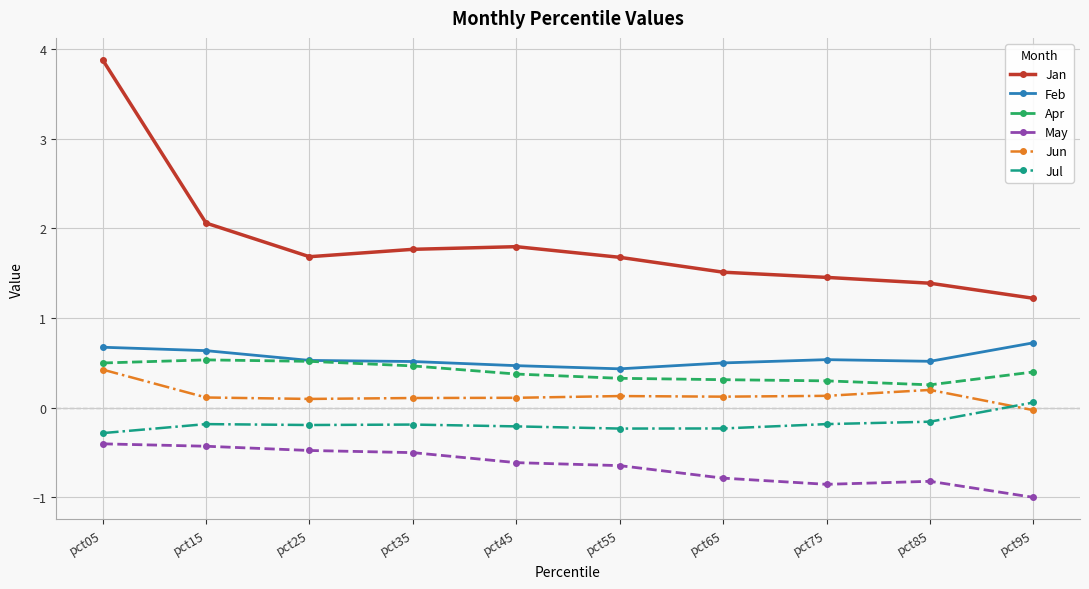

The Feb series shows 0.5 at pct75. True or false?

True